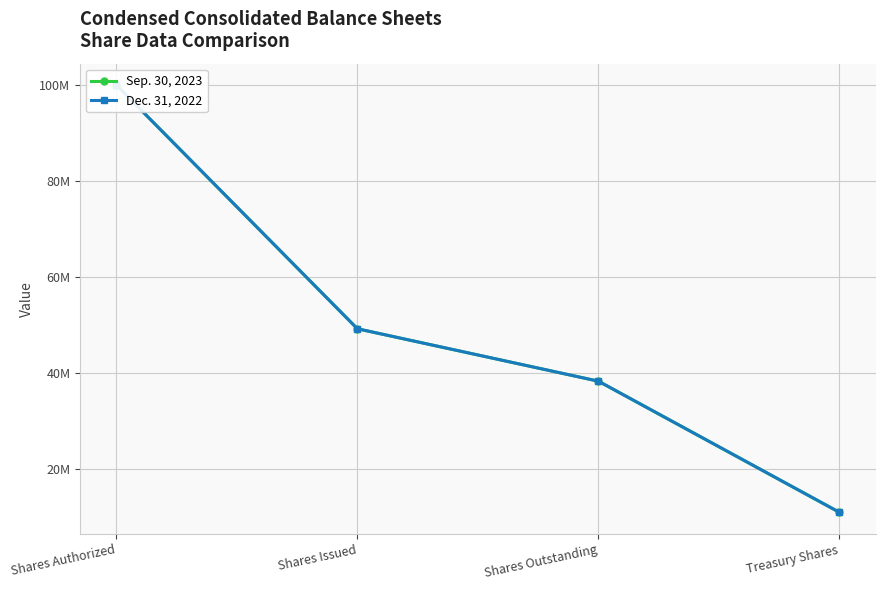

What is the label of the 1st point from the right?

Treasury Shares